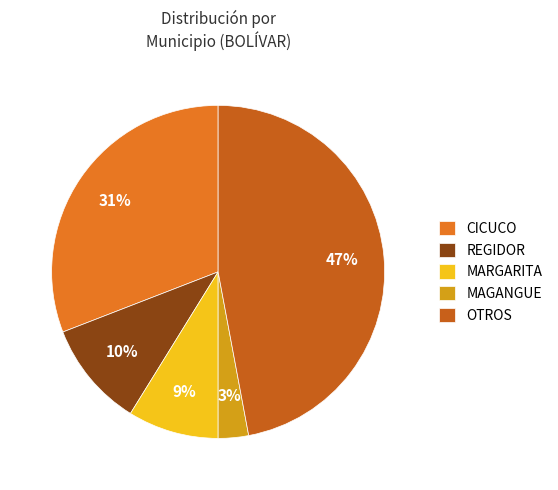

Is there a majority slice in this chart?

No